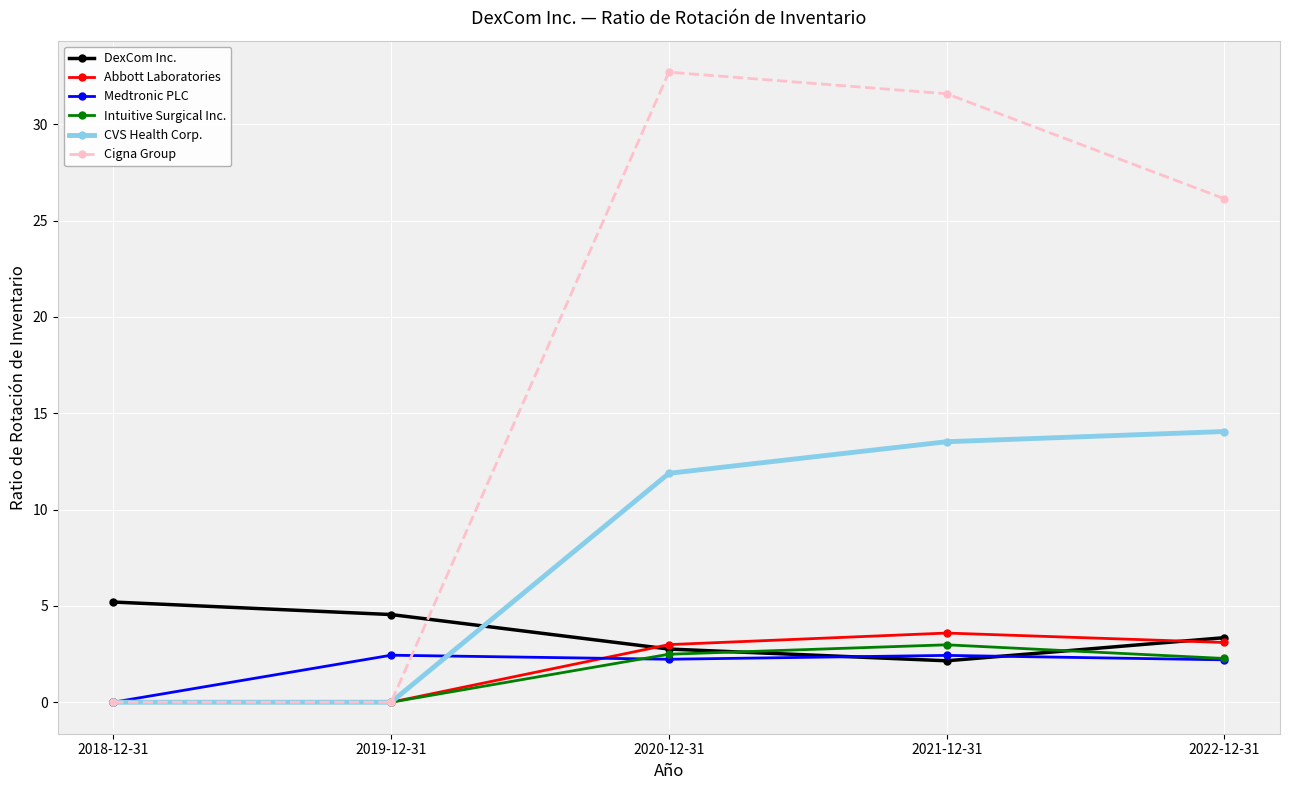

Count the number of data series in this chart.

6